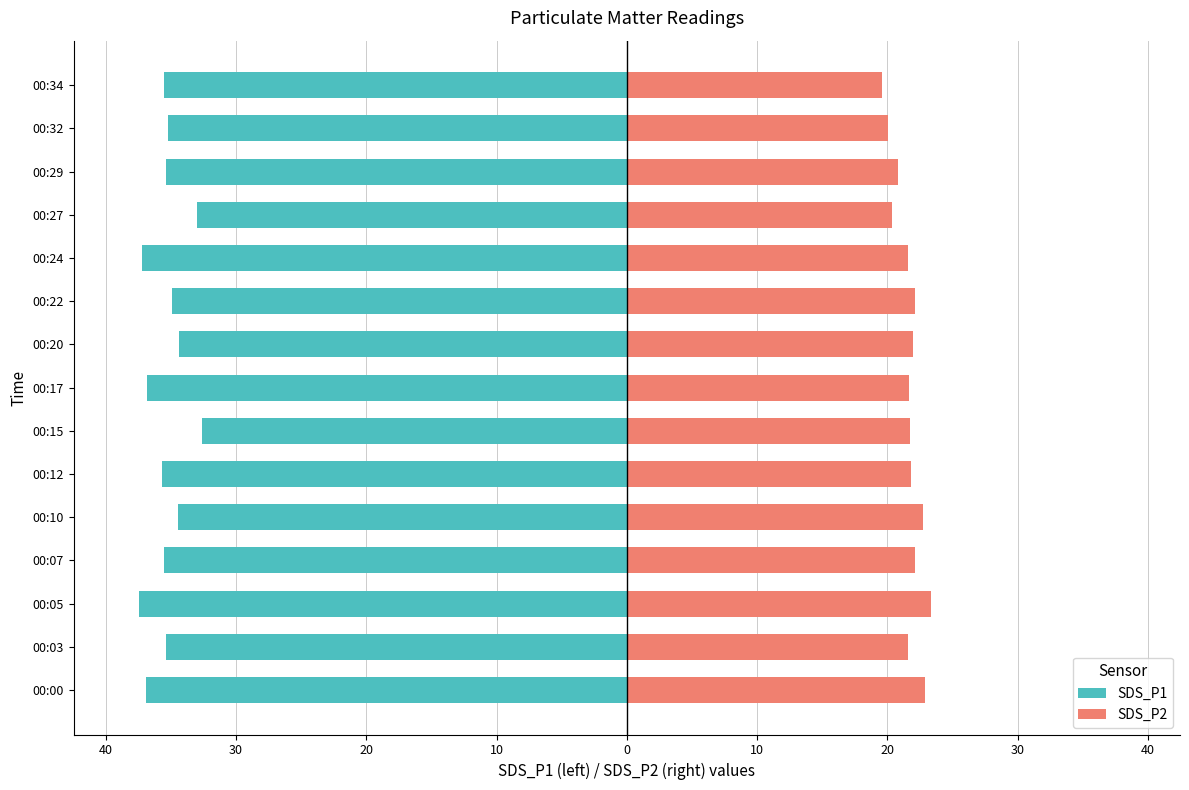

At how many categories does at least one series exceed -5?

15